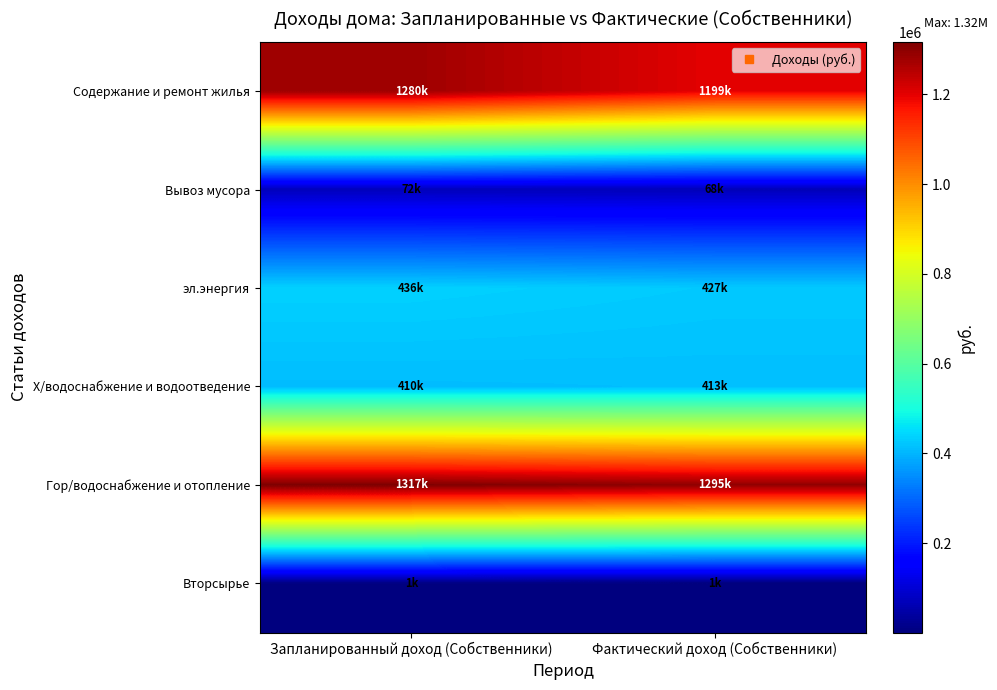

Rank the series at Запланированный доход (Собственники) from highest to lowest value.

Гор/водоснабжение и отопление, Содержание и ремонт жилья, эл.энергия, Х/водоснабжение и водоотведение, Вывоз мусора, Вторсырье